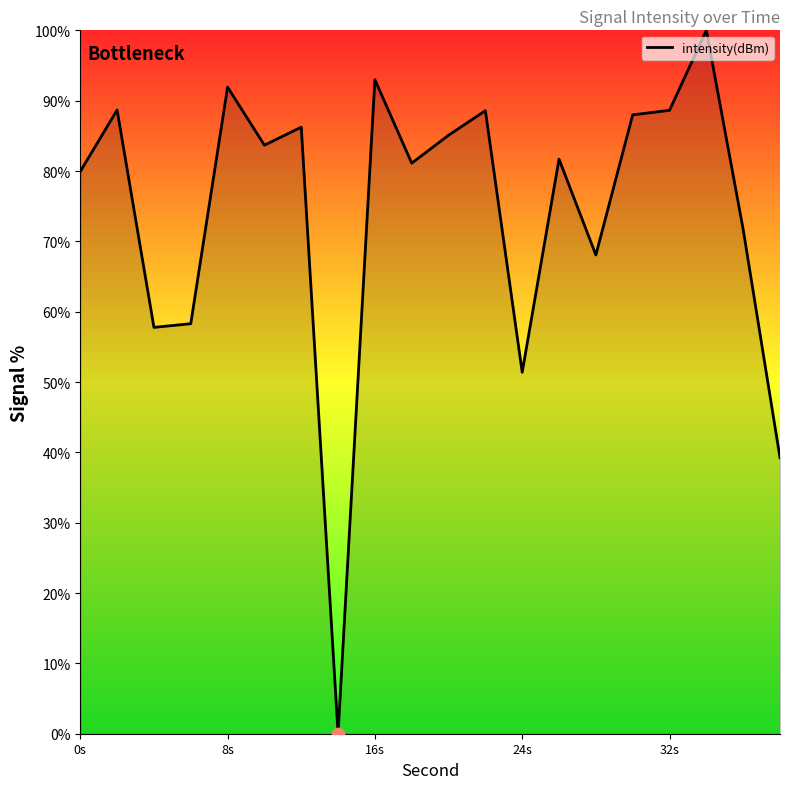

What is the maximum value shown in the chart?

100.0